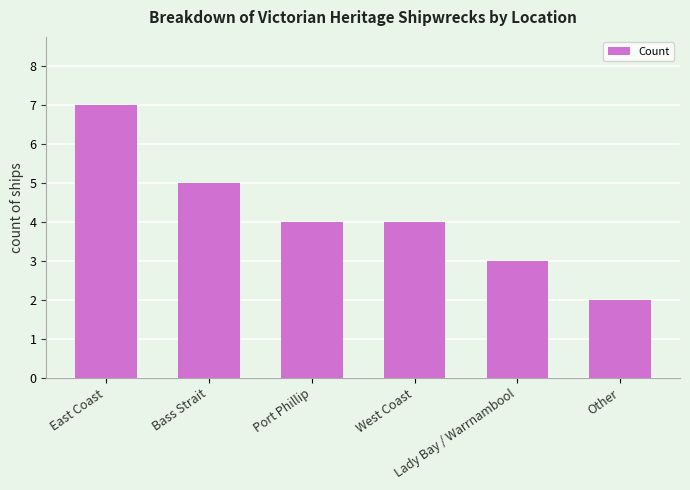

At which label does the data first exceed 4?

East Coast